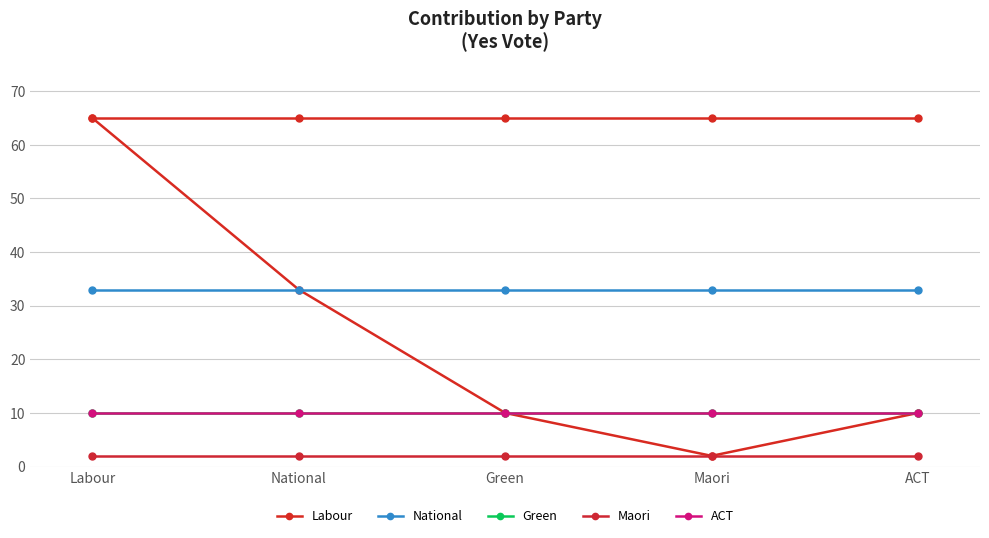

List the series in order of their peak value, highest first.

Labour, National, Green, ACT, Maori